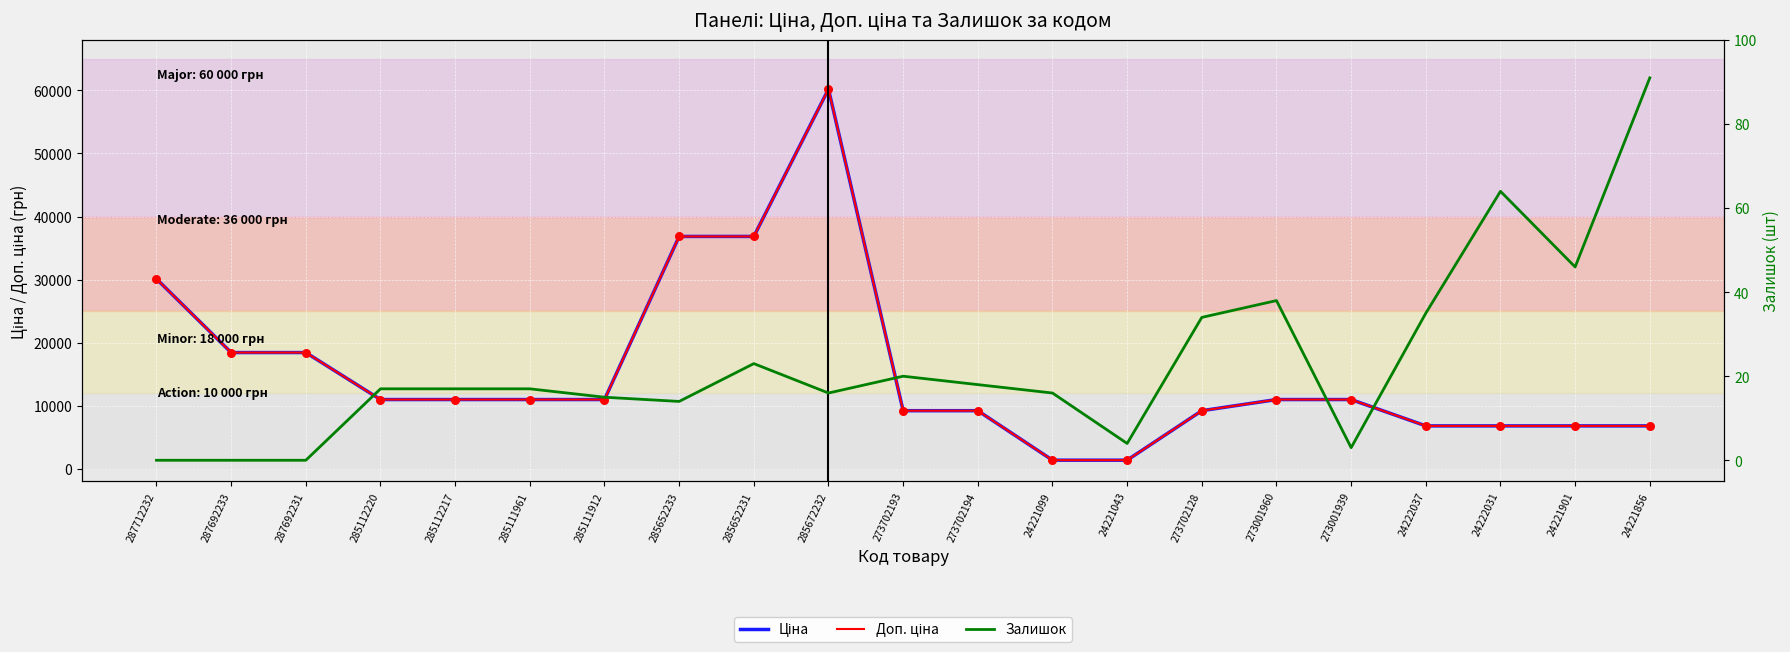

At how many categories does at least one series exceed 40722?

1